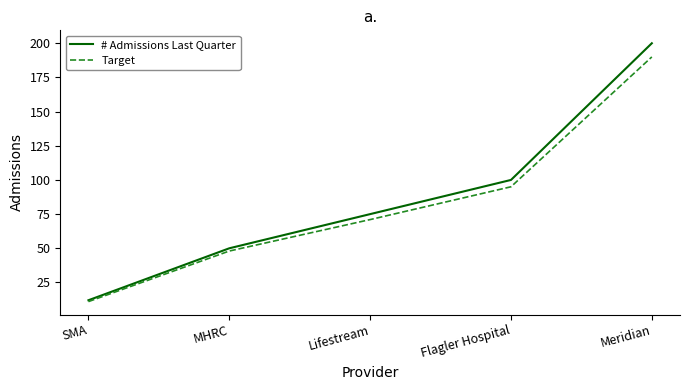

How many lines are shown in the chart?

2